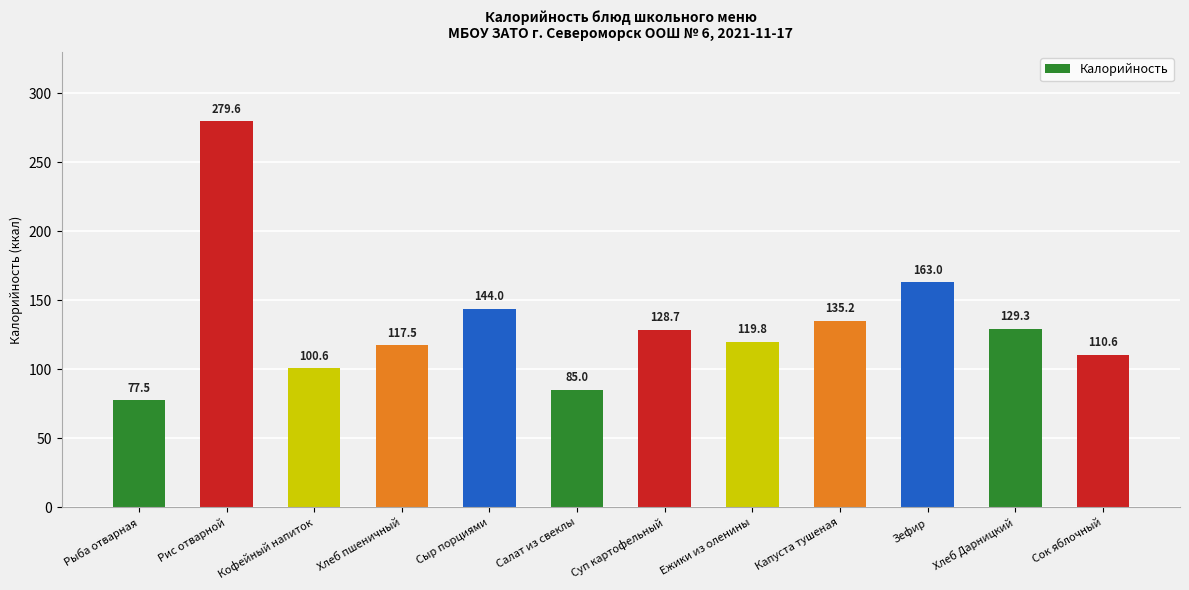

What is the change in value from Салат из свеклы to Зефир?

+78.0